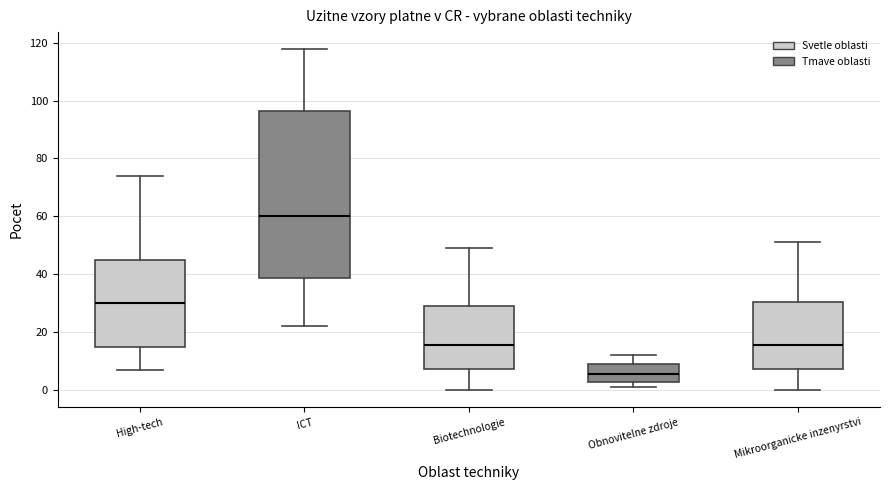

Which box's median line is the highest?

ICT